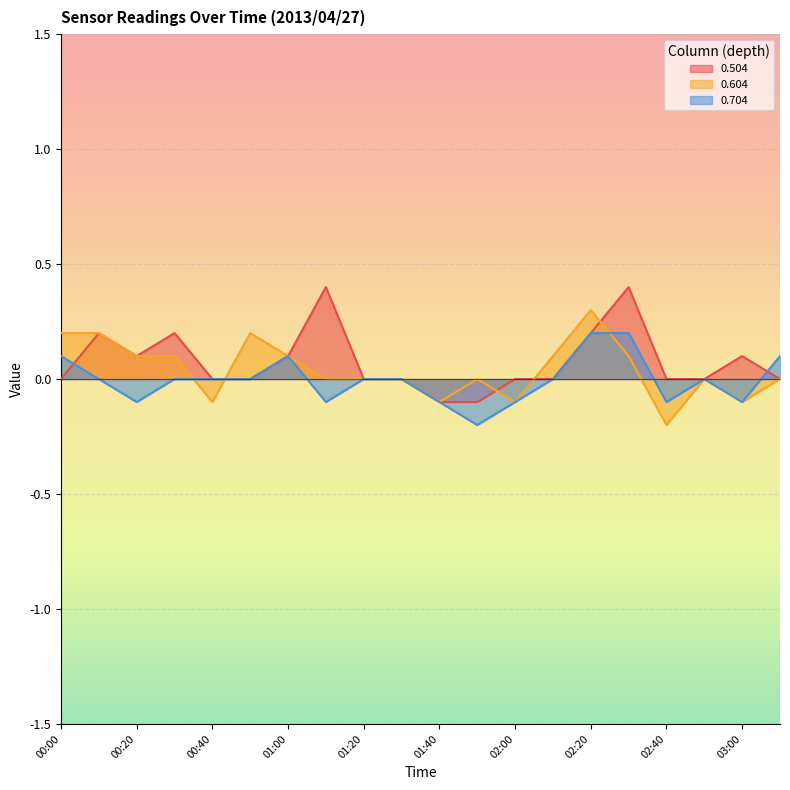

Is the value of 0.504 at 00:00 greater than the value of 0.604 at 02:00?

Yes